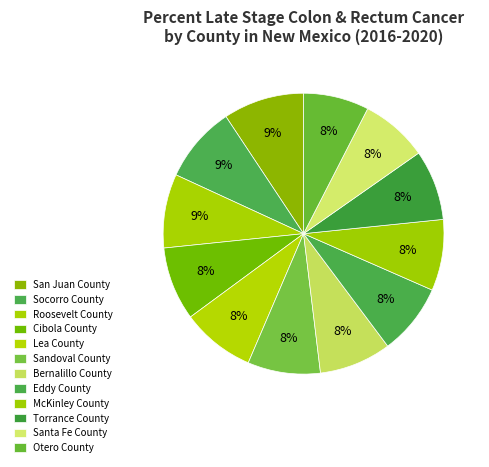

Approximately how many times larger is the value at San Juan County compared to Eddy County?

1.1